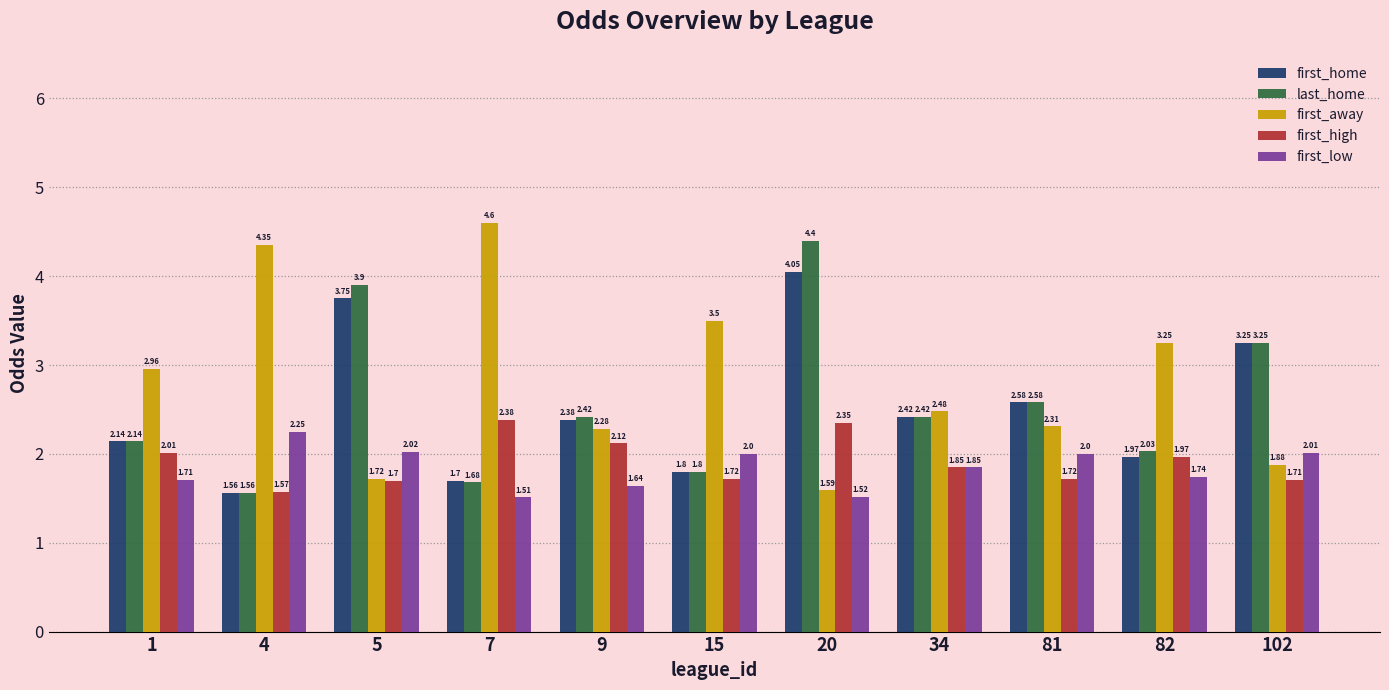

What is the difference between the second highest and minimum values in the first_low series?

0.5